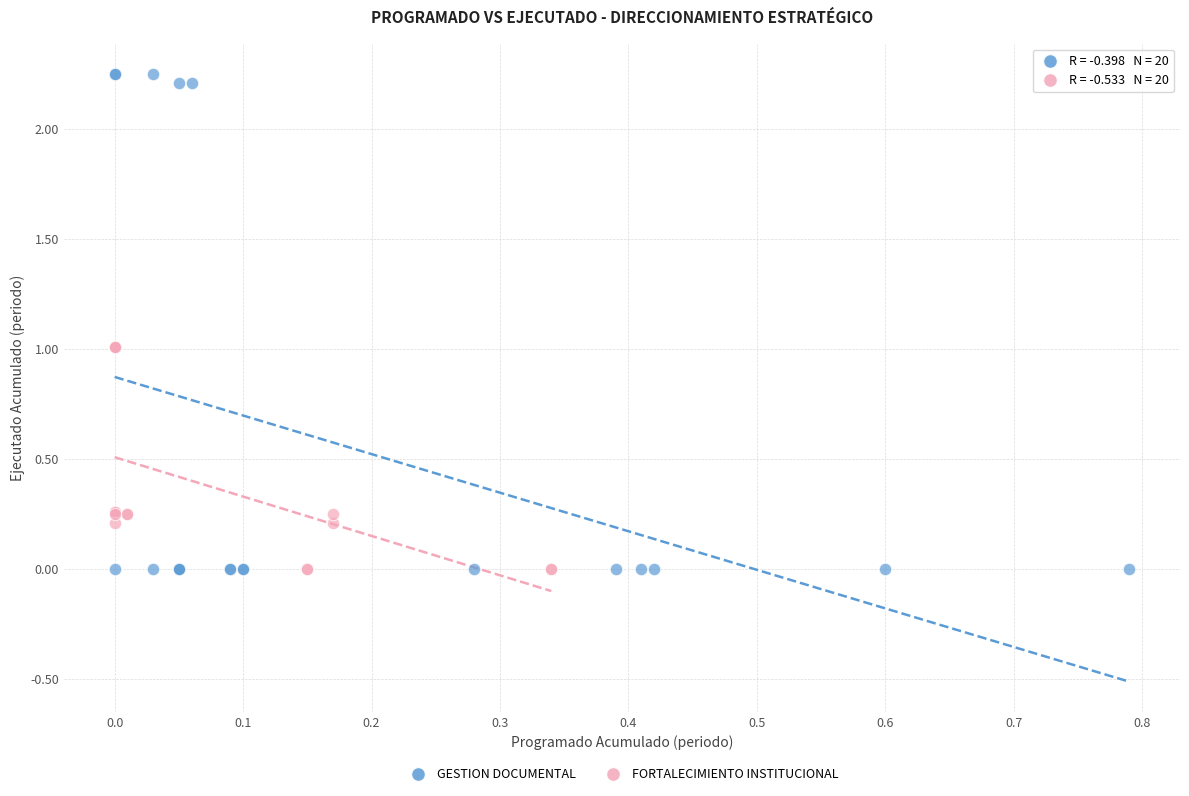

Which series reaches the maximum Y coordinate?

GESTION DOCUMENTAL